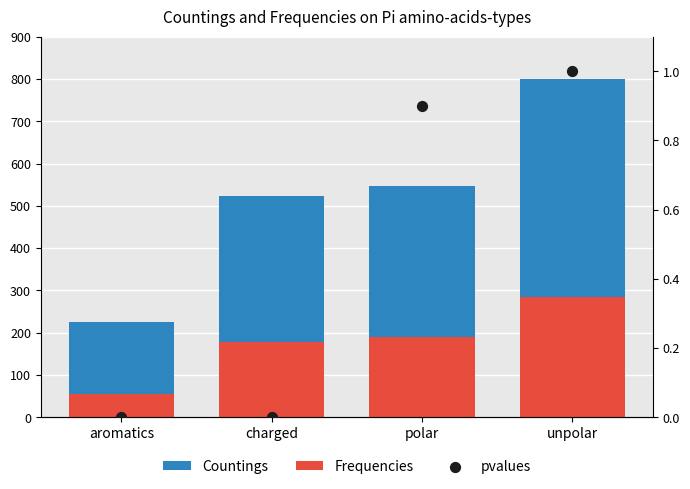

Is the value of Frequencies at charged greater than the value of Countings at aromatics?

No